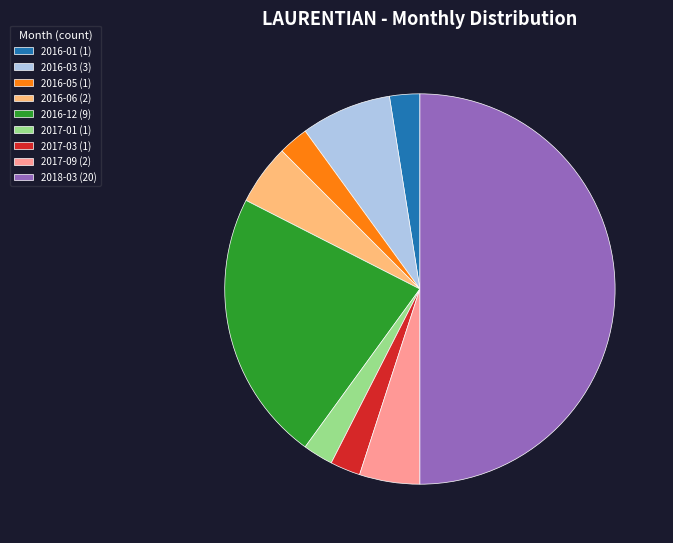

Is 2016-05 (1) the majority of the pie?

No